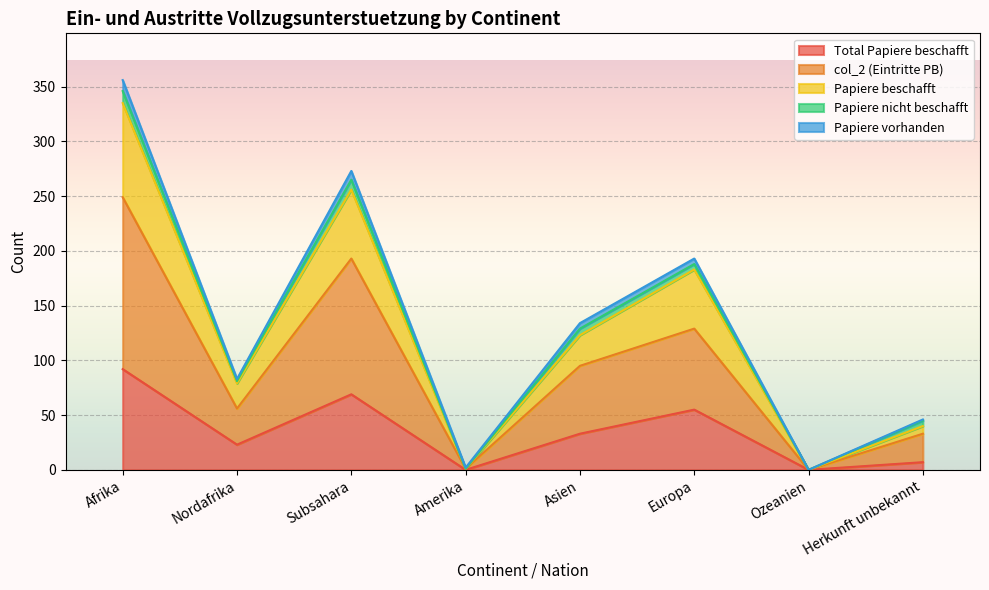

Which category has the lowest value in the col_2 (Eintritte PB) series?

Ozeanien